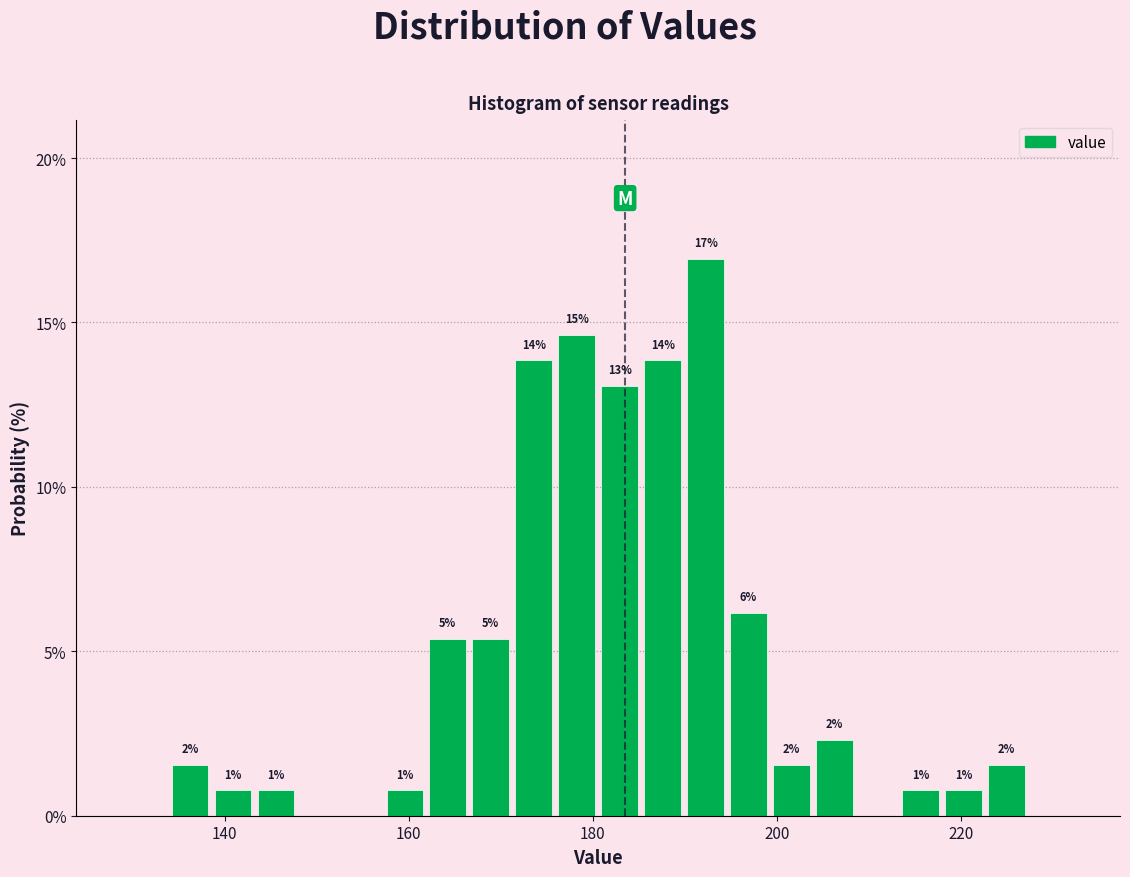

Around what value on the x-axis is the tallest bar? Give the approximate position of its centre, as read against the axis.

192